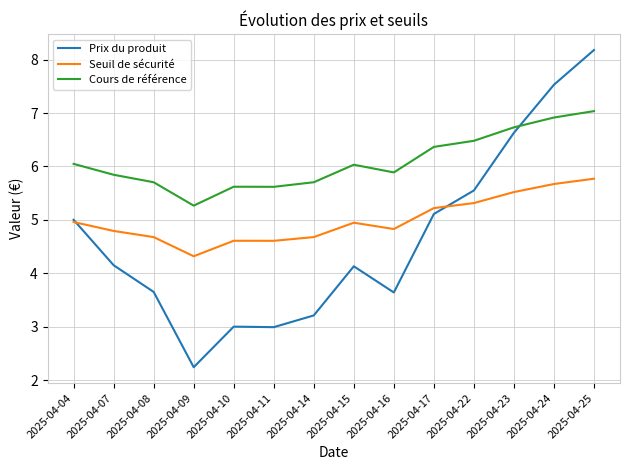

True or false: Seuil de sécurité and Cours de référence cross at least once.

False